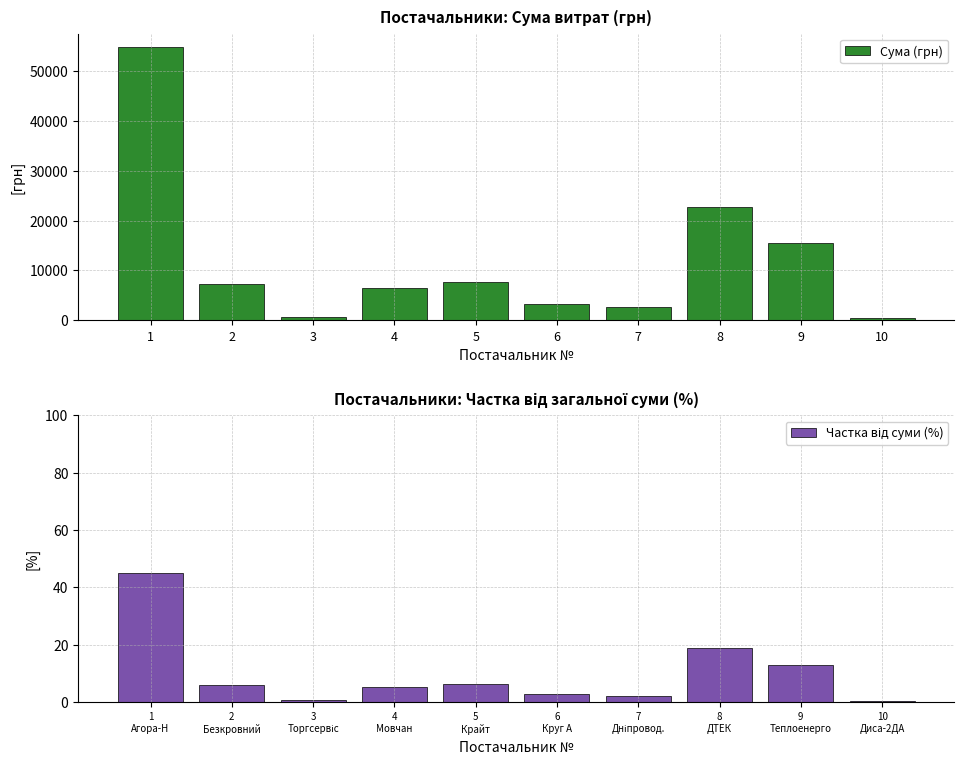

What is the value of the Сума (грн) bar at the 1st from the left?

54755.6